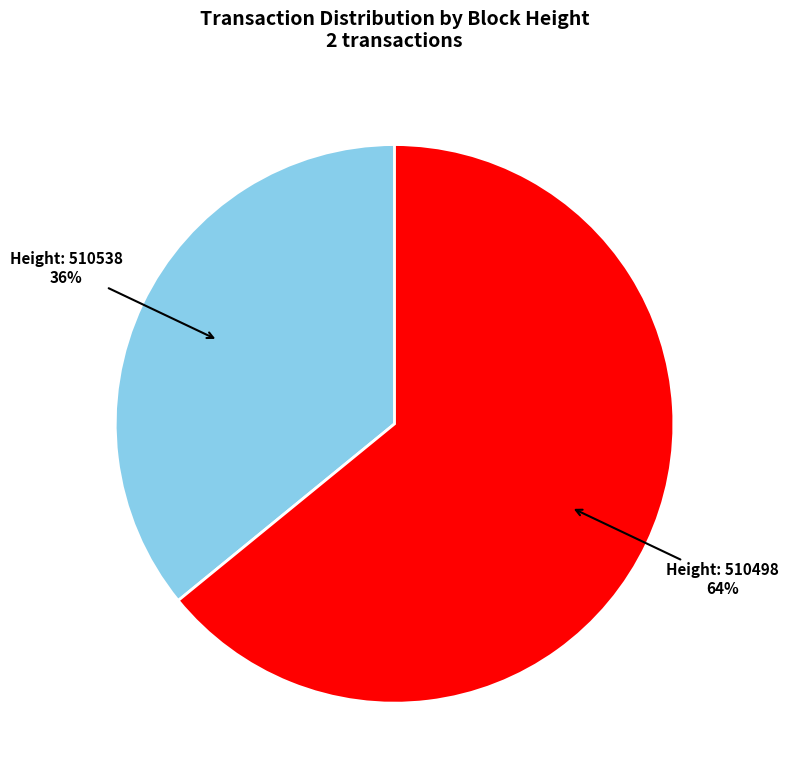

To the nearest percent, what is the average slice percentage?

50%